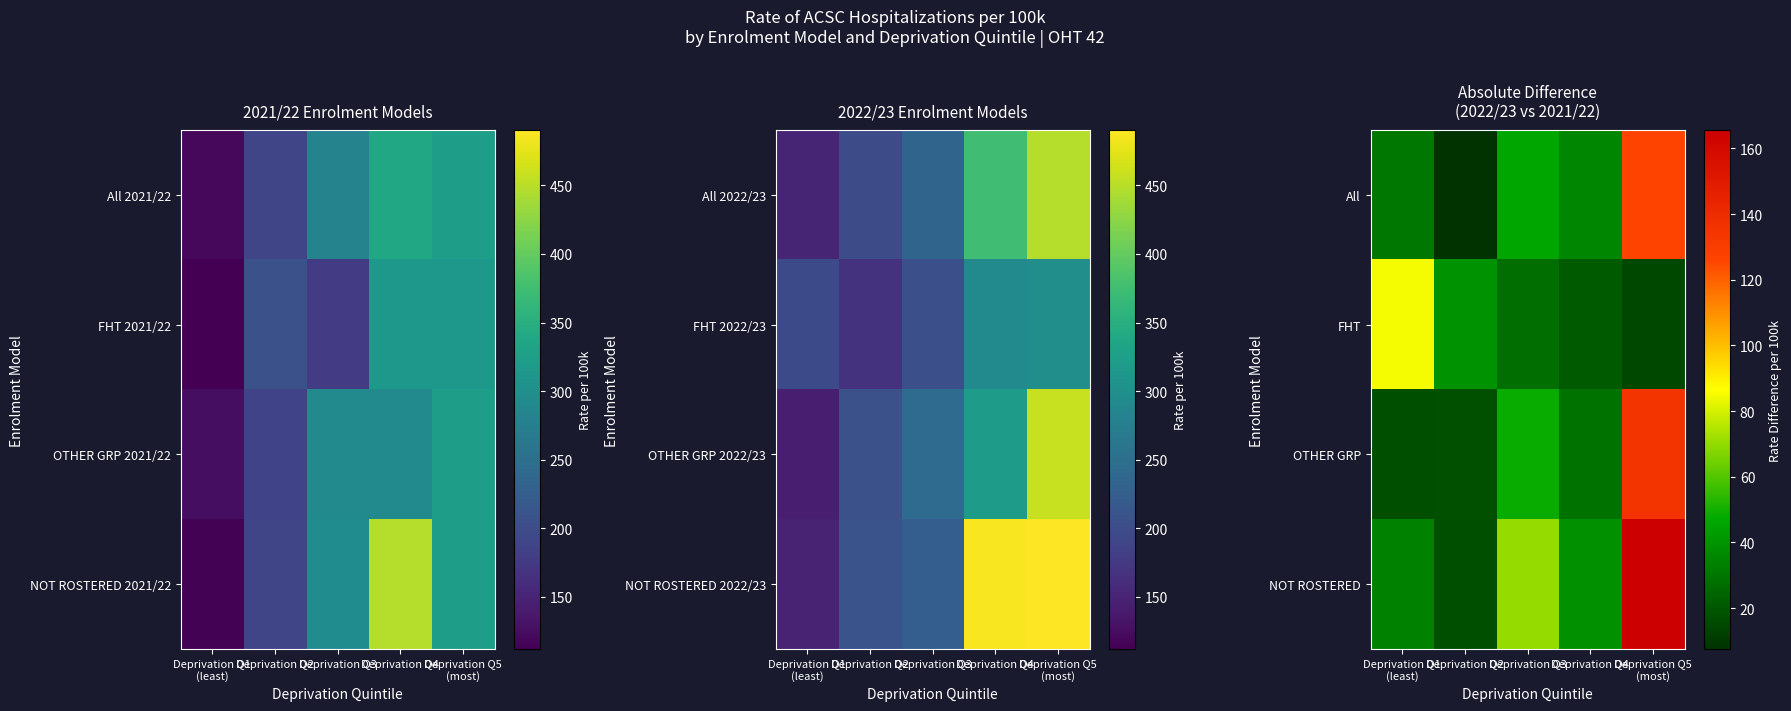

True or false: FHT has a value of 27.9 at Deprivation Q3.

True